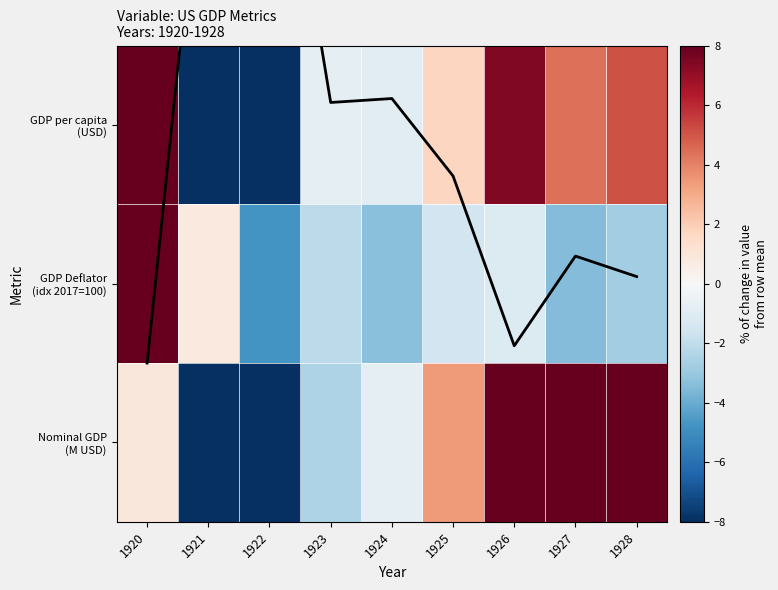

At which category does the chart reach its peak across all series?

1920